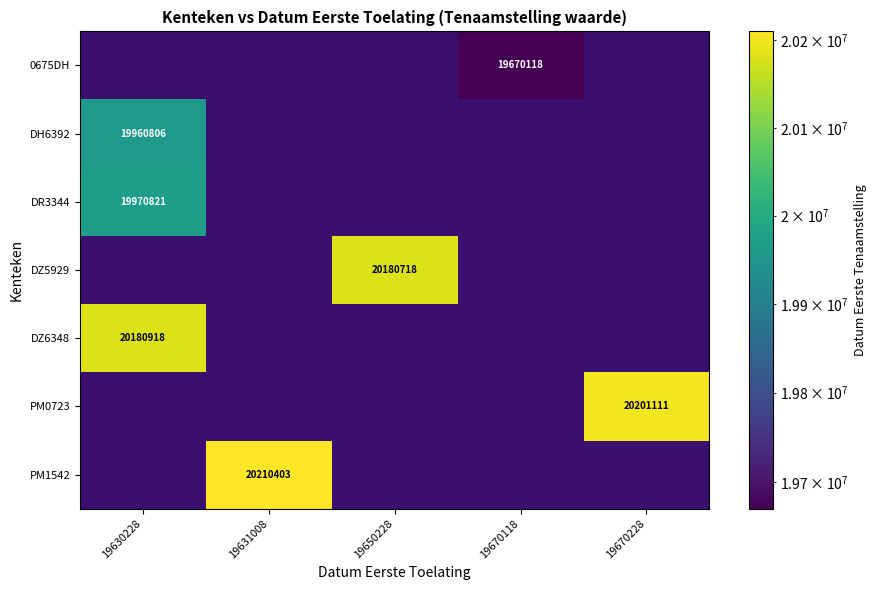

Which has a higher value, 19650228 or 19670228?

19670228